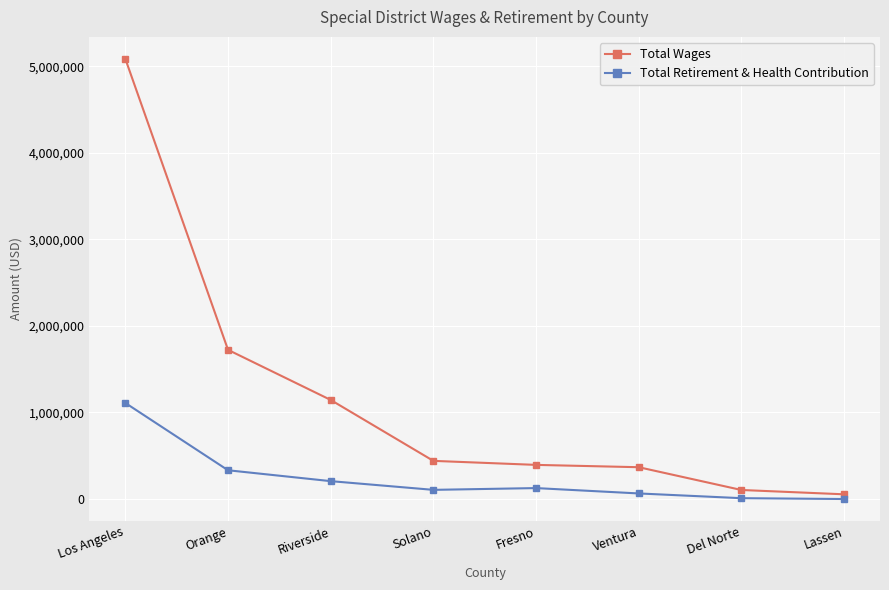

True or false: Total Wages has more than 2 interior local peaks.

False